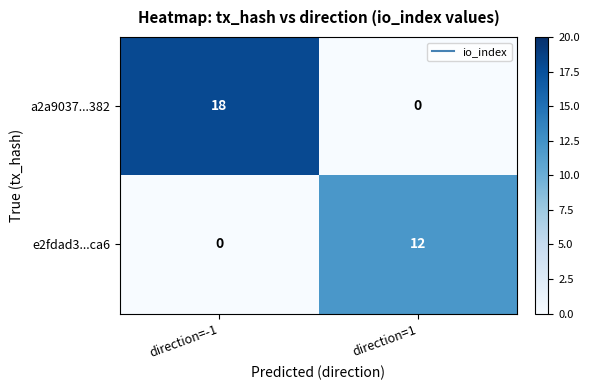

At which category is the sum across all series the highest?

direction=-1